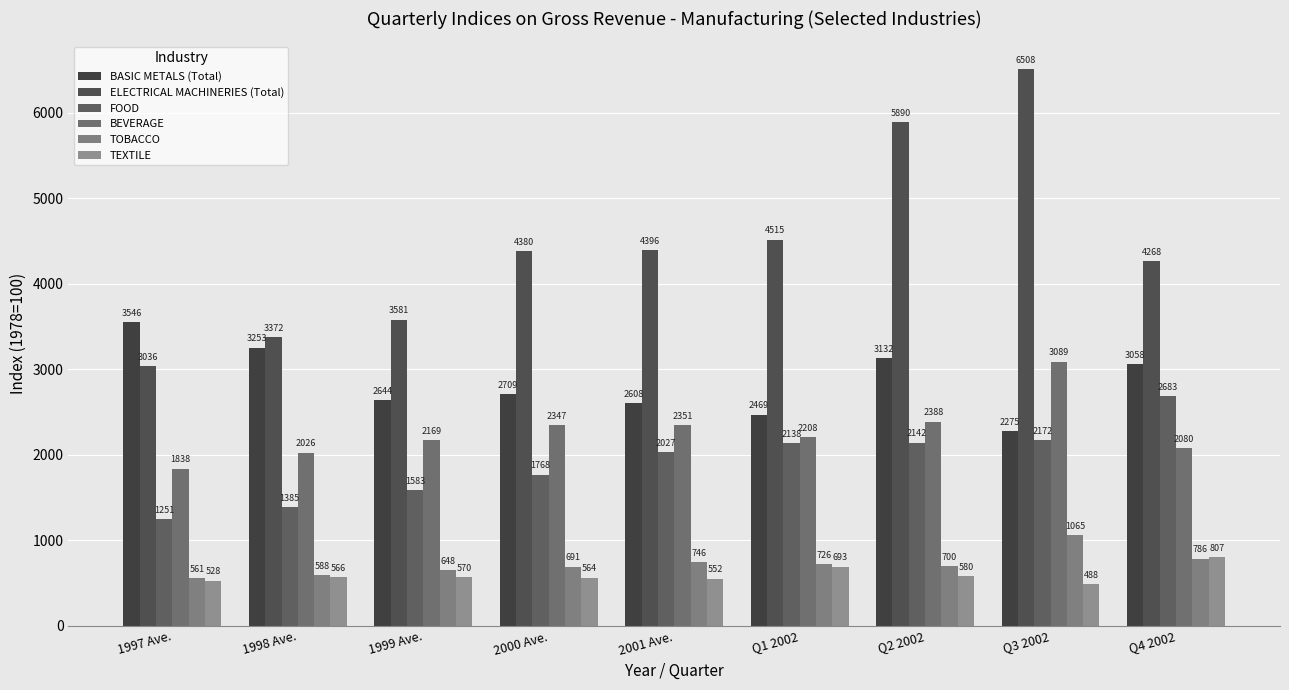

What is the value of the BEVERAGE bar at the 8th from the left?

3089.4